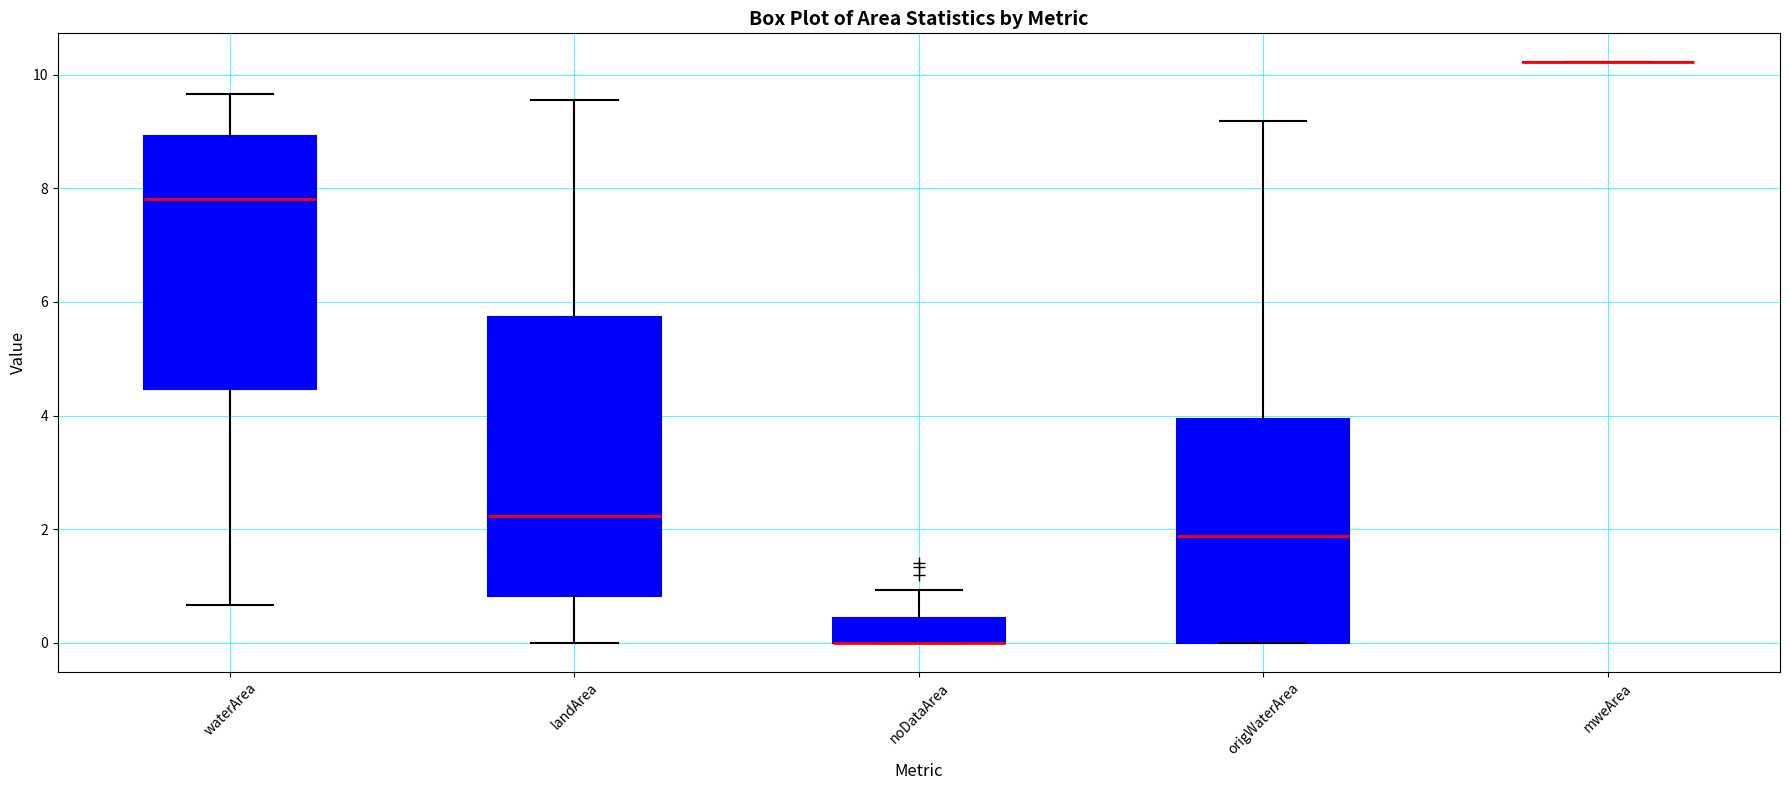

Reading left to right, read every box against the y-axis: the position of its median line, the range the box covers, and the ends of its whiskers. The values are not printed on the chart, so give them approximately, as read against the axis.

waterArea: median 7.8, box 4.4 to 9.0, whiskers 0.6 to 9.6
landArea: median 2.2, box 0.8 to 5.8, whiskers 0.0 to 9.6
noDataArea: median 0.0 (drawn on the box's lower edge), box 0.0 to 0.4, whiskers 0.0 to 1.0
origWaterArea: median 1.8, box 0.0 to 4.0, whiskers 0.0 to 9.2
mweArea: box collapsed to a line at 10.2, whiskers 10.2 to 10.2